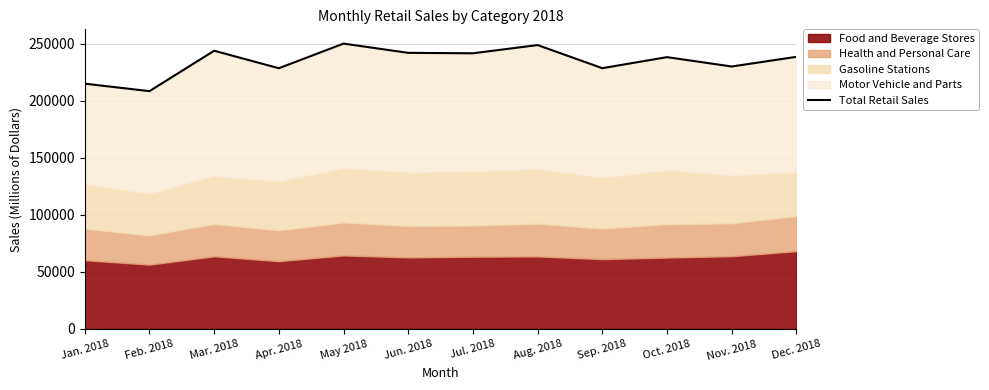

At which category does the data reach its first local peak?

Mar. 2018